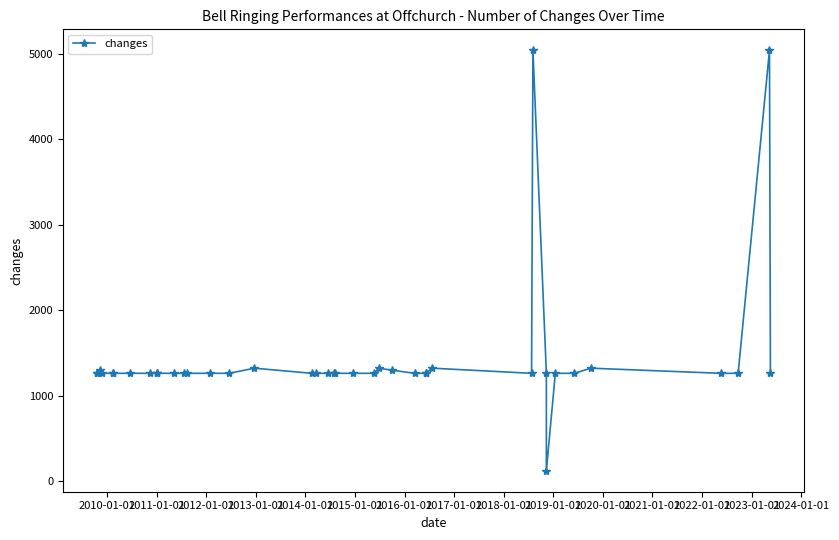

How many values are below 1260?

1